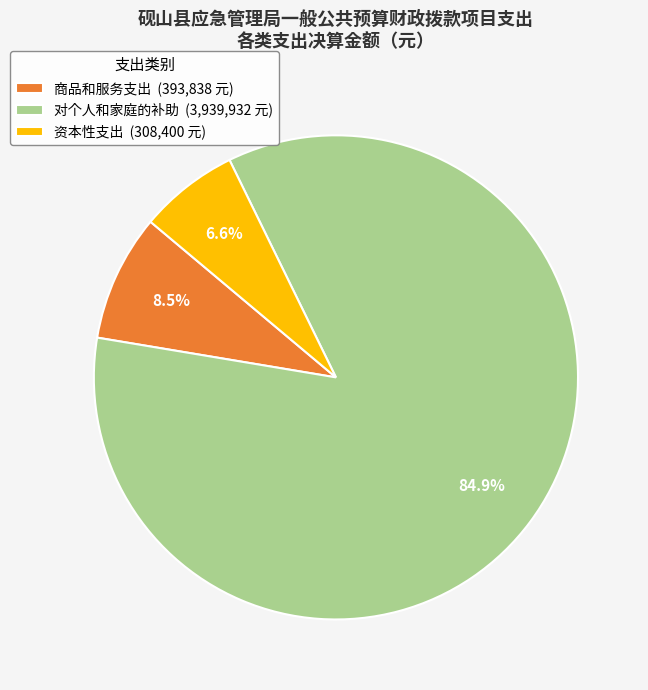

Rank the categories by value from highest to lowest.

对个人和家庭的补助 (3,939,932 元), 商品和服务支出 (393,838 元), 资本性支出 (308,400 元)